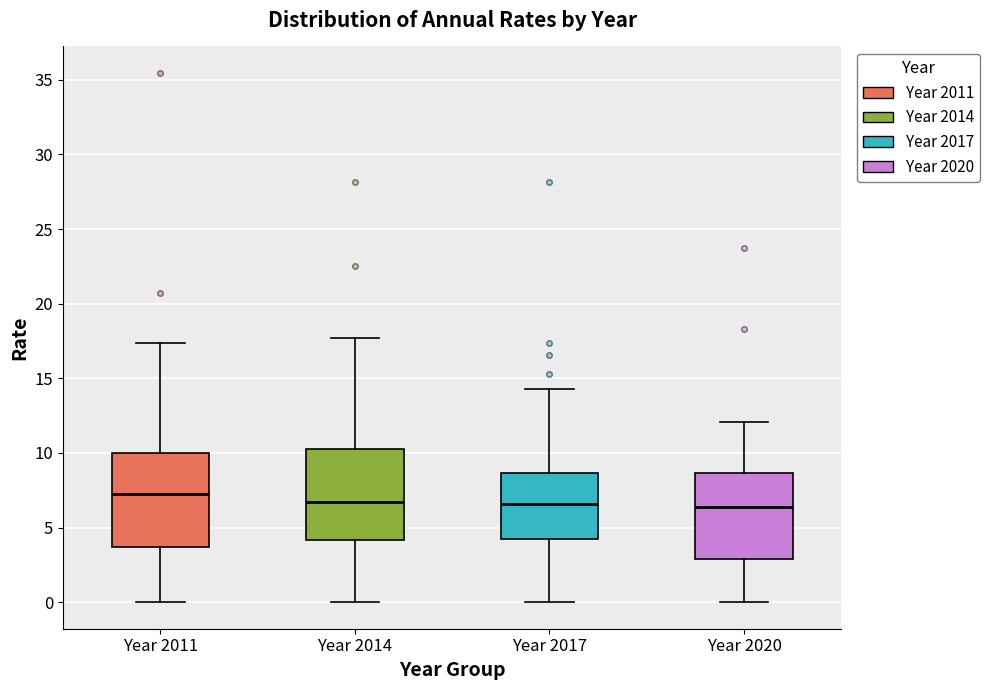

Reading left to right, read every box against the y-axis: the position of its median line, the range the box covers, and the ends of its whiskers. The values are not printed on the chart, so give them approximately, as read against the axis.

Year 2011: median 7.0, box 3.5 to 10.0, whiskers 0.0 to 17.5
Year 2014: median 6.5, box 4.0 to 10.0, whiskers 0.0 to 17.5
Year 2017: median 6.5, box 4.0 to 8.5, whiskers 0.0 to 14.5
Year 2020: median 6.5, box 3.0 to 8.5, whiskers 0.0 to 12.0